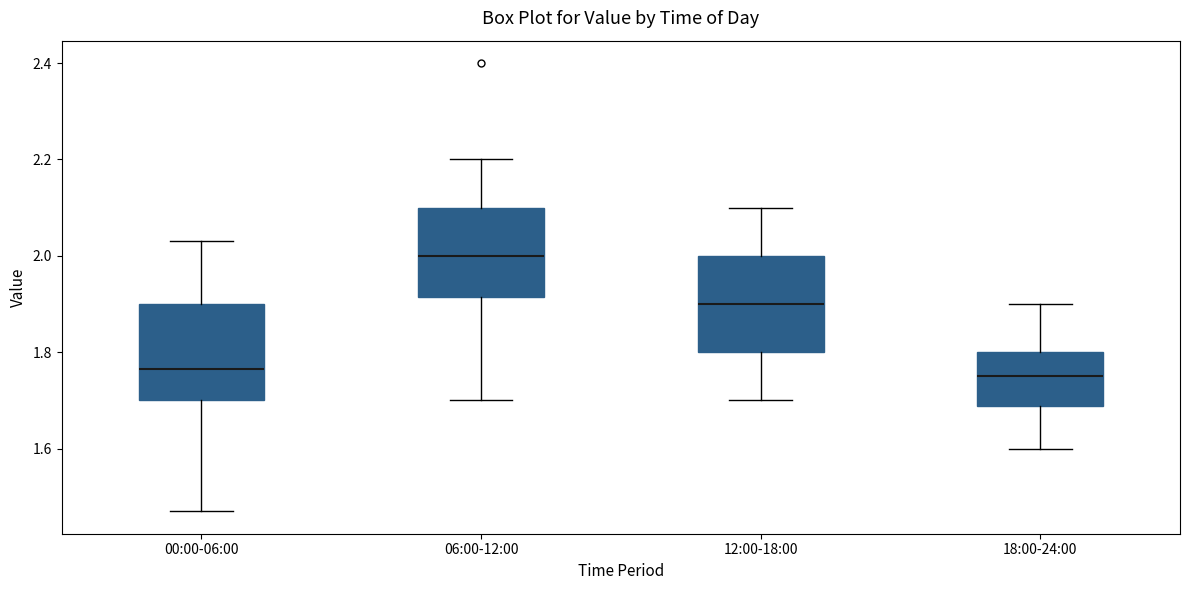

Where does the upper whisker of the box for 18:00-24:00 end on the y-axis? The values are not printed on the chart, so give them approximately, as read against the axis.

1.90